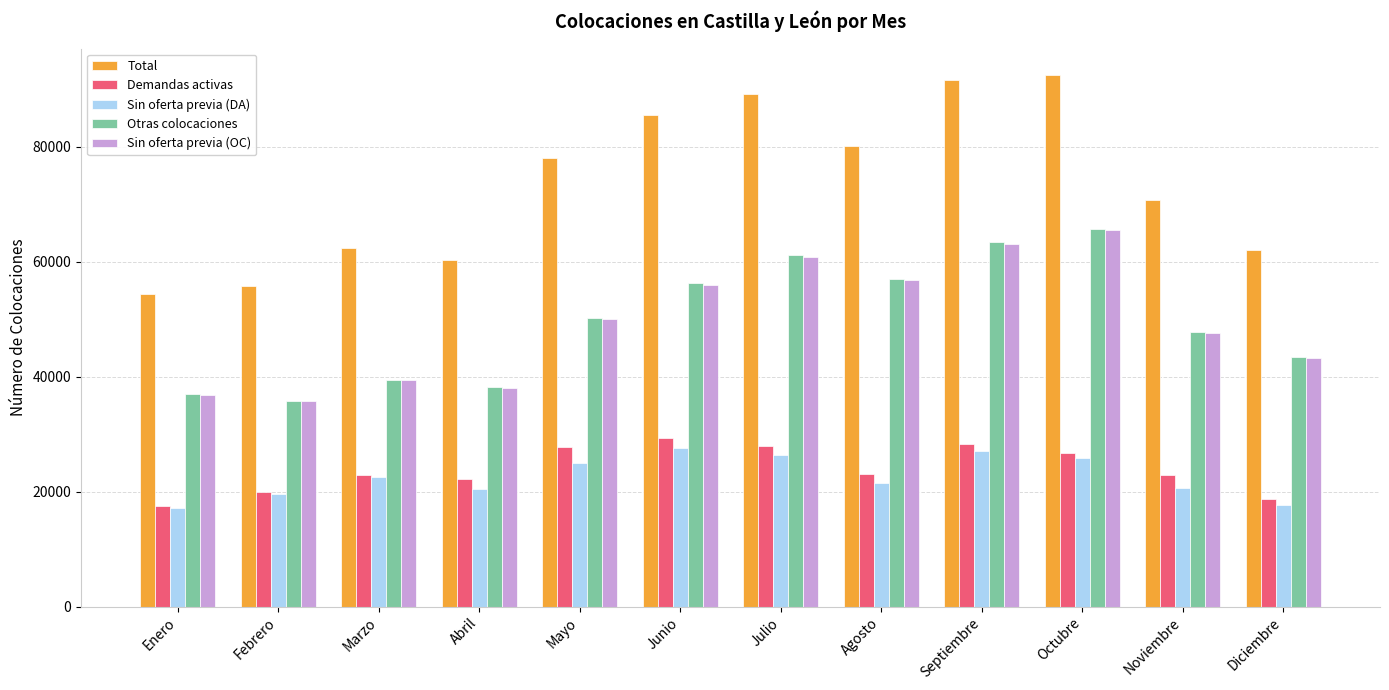

How many values in the Sin oferta previa (OC) series are below 49988?

6